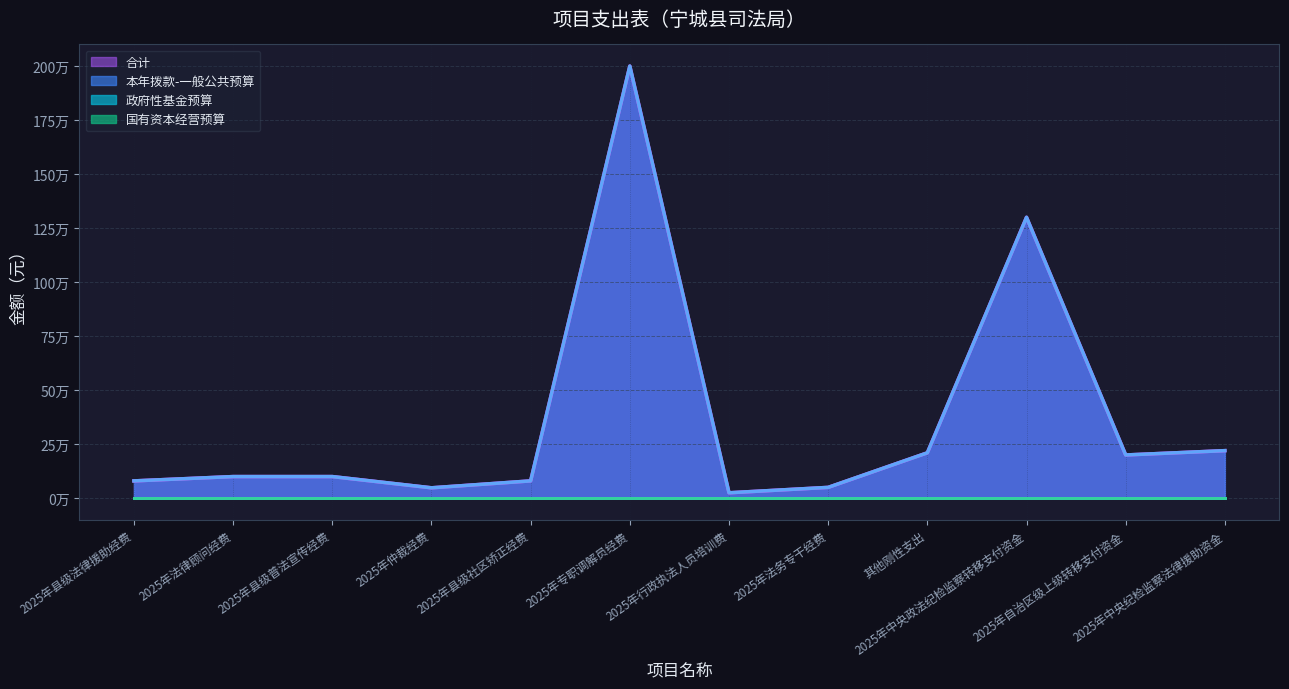

List the labels in order of 合计 value, smallest first.

2025年行政执法人员培训费, 2025年仲裁经费, 2025年法务专干经费, 2025年县级法律援助经费, 2025年县级社区矫正经费, 2025年法律顾问经费, 2025年县级普法宣传经费, 2025年自治区级上级转移支付资金, 其他刚性支出, 2025年中央纪检监察法律援助资金, 2025年中央政法纪检监察转移支付资金, 2025年专职调解员经费